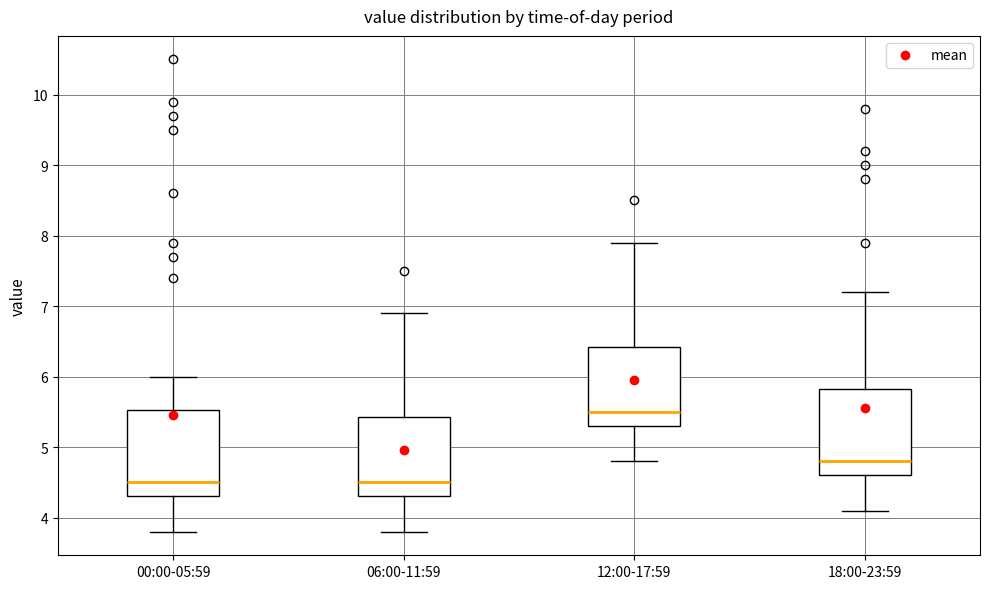

Reading left to right, transcribe this box plot: for each box, give where its median line is, the range the box spans, and where its two whiskers end, as read against the y-axis. The values are not printed on the chart, so give them approximately, as read against the axis.

00:00-05:59: median 4.5, box 4.3 to 5.5, whiskers 3.8 to 6.0
06:00-11:59: median 4.5, box 4.3 to 5.4, whiskers 3.8 to 6.9
12:00-17:59: median 5.5, box 5.3 to 6.4, whiskers 4.8 to 7.9
18:00-23:59: median 4.8, box 4.6 to 5.8, whiskers 4.1 to 7.2